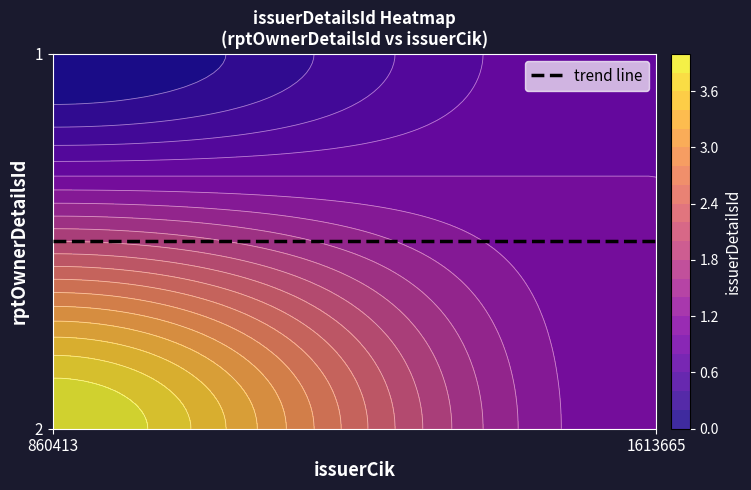

Reading left to right, extract all data points from this chart.

2: 860413=4	1613665=1
1: 860413=0	1613665=1